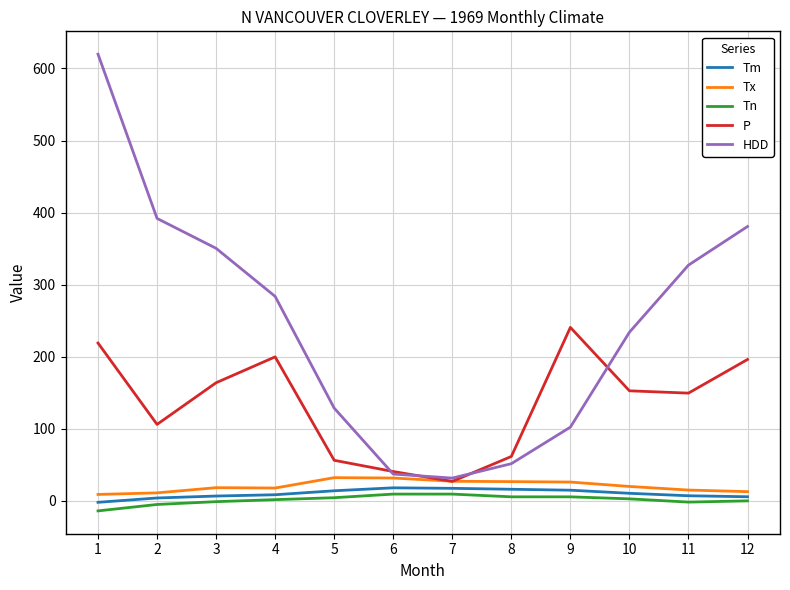

What is the lowest value of the P series?

27.0